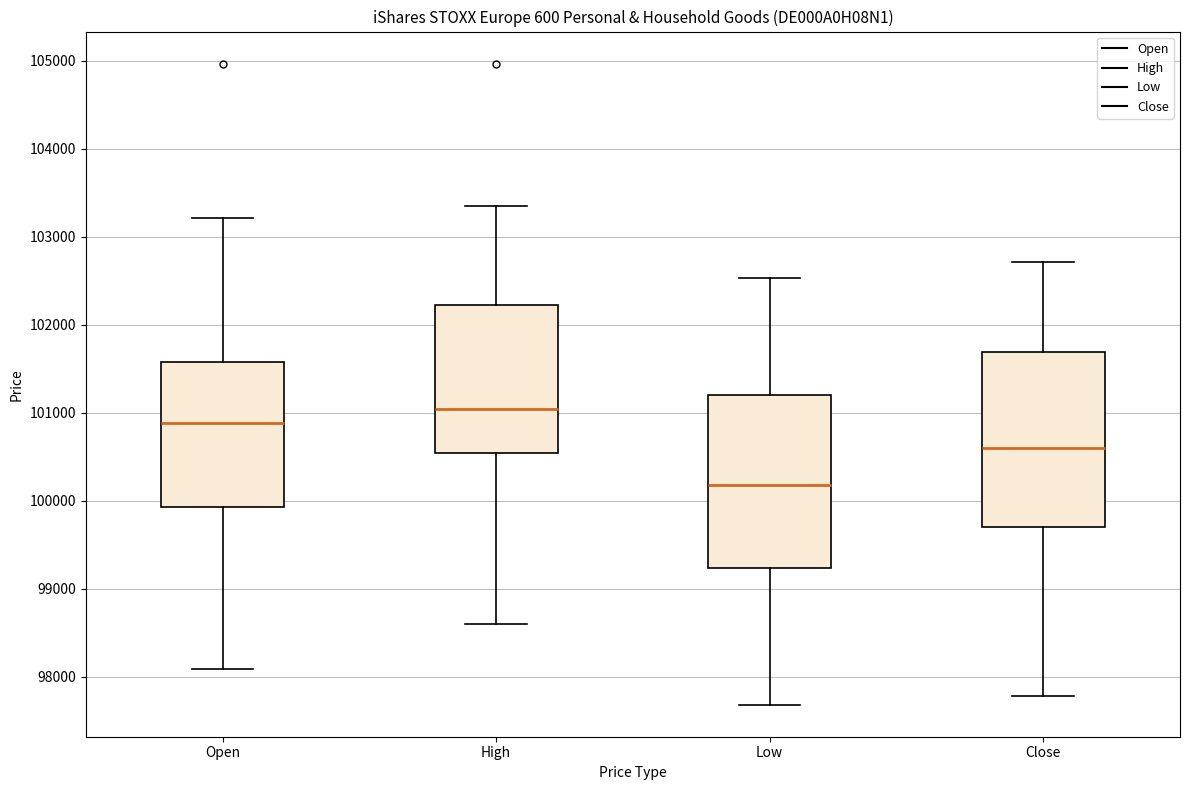

Reading left to right, read every box against the y-axis: the position of its median line, the range the box covers, and the ends of its whiskers. The values are not printed on the chart, so give them approximately, as read against the axis.

Open: median 100900, box 99900 to 101600, whiskers 98100 to 103200
High: median 101000, box 100500 to 102200, whiskers 98600 to 103400
Low: median 100200, box 99200 to 101200, whiskers 97700 to 102500
Close: median 100600, box 99700 to 101700, whiskers 97800 to 102700